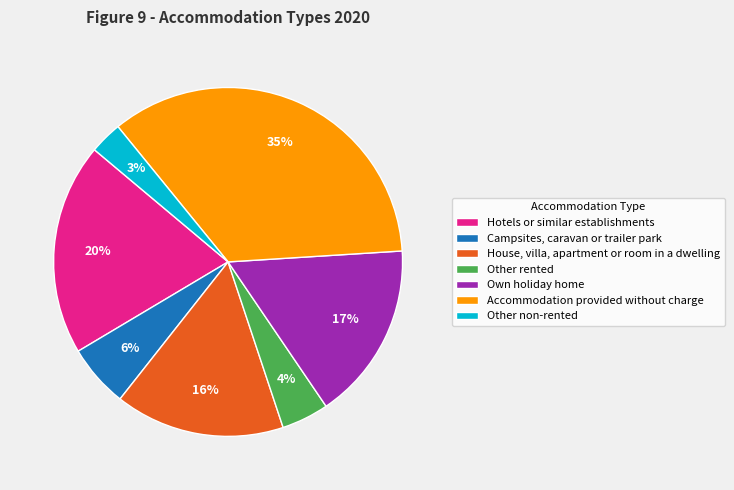

Which has a higher value, House, villa, apartment or room in a dwelling or Other rented?

House, villa, apartment or room in a dwelling